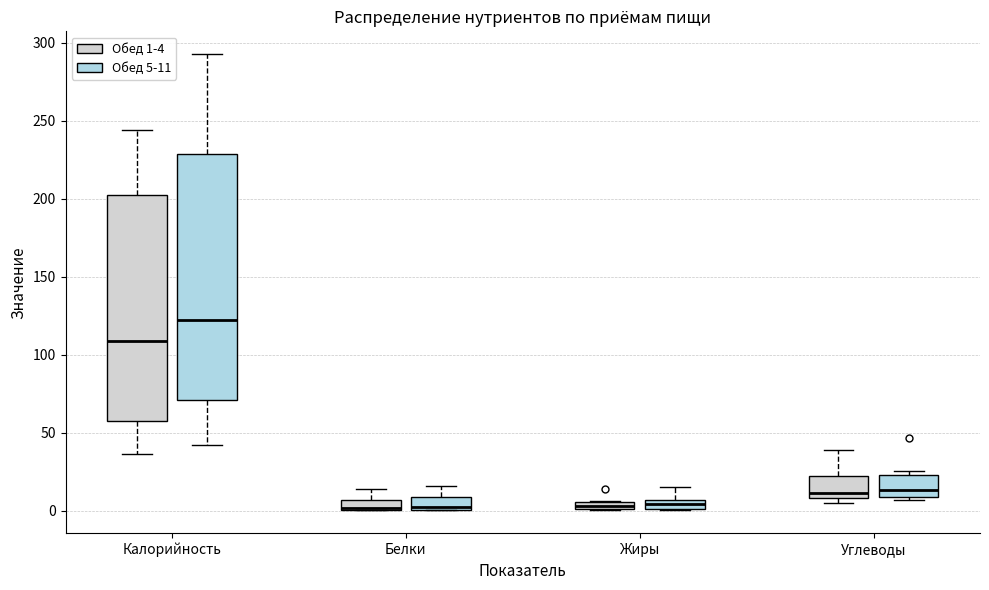

Which box's median line is the highest?

Калорийность (Обед 5-11)